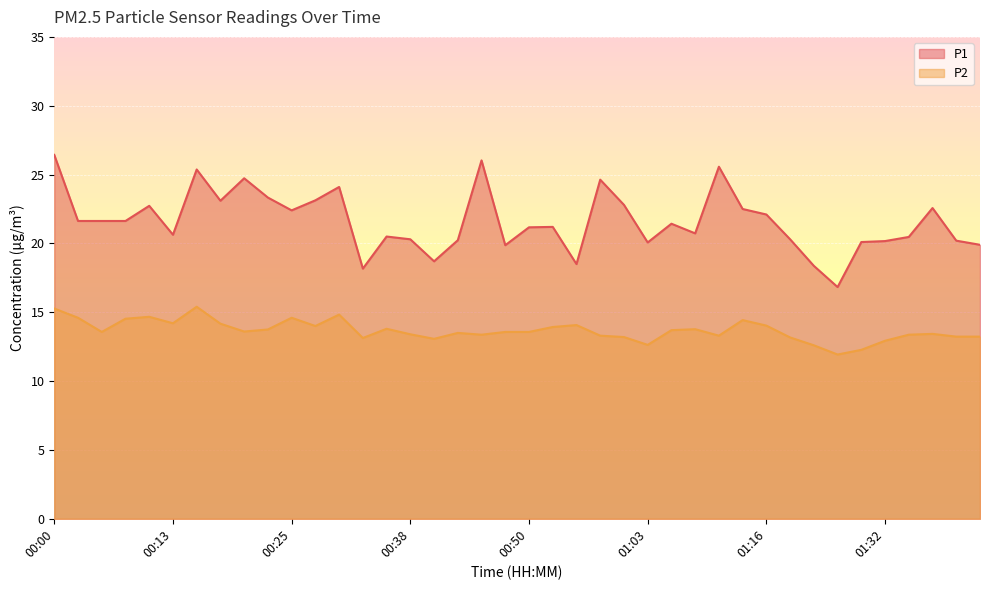

True or false: P1 and P2 intersect in this chart.

False